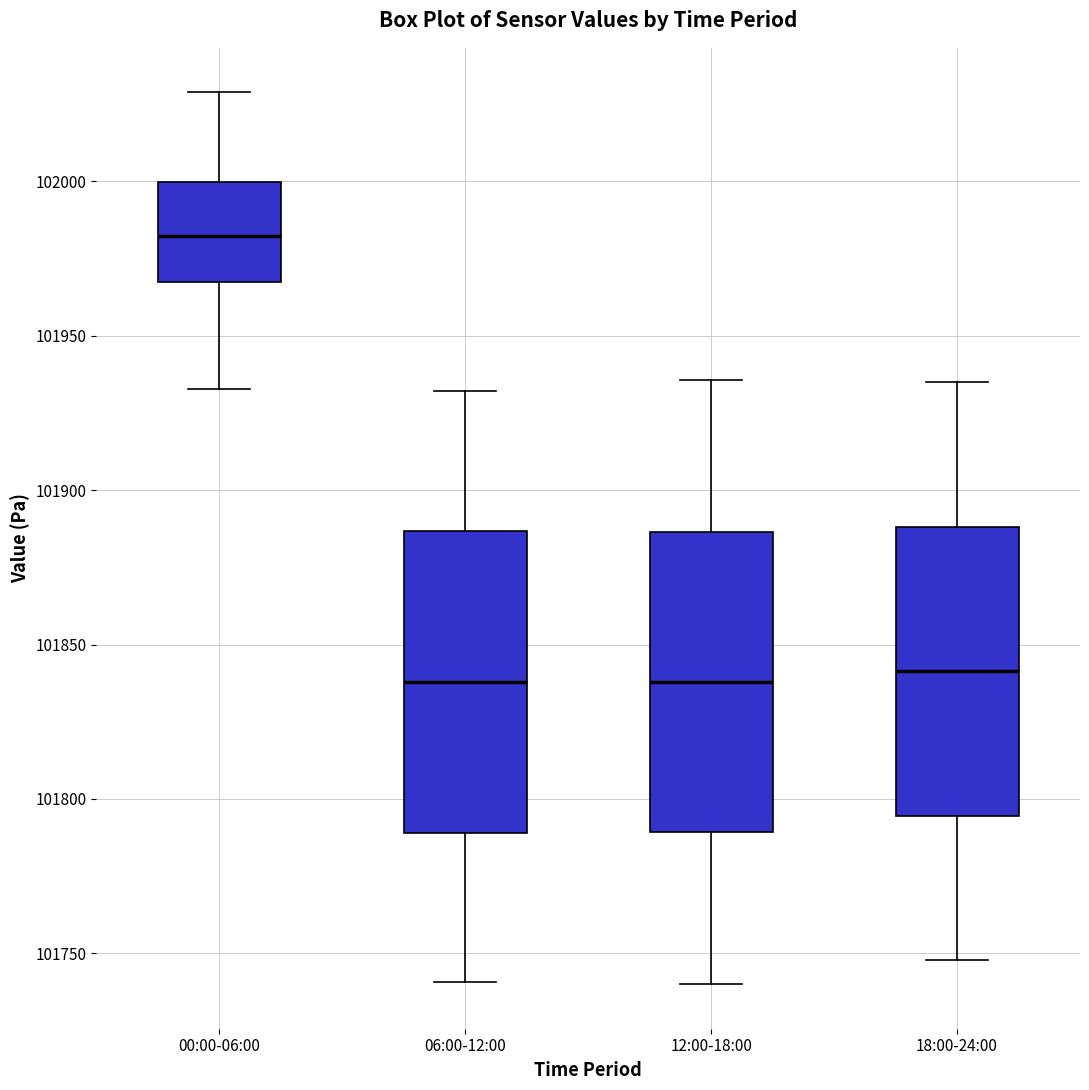

Where does the median line of the box for 00:00-06:00 sit on the y-axis? The values are not printed on the chart, so give them approximately, as read against the axis.

101980